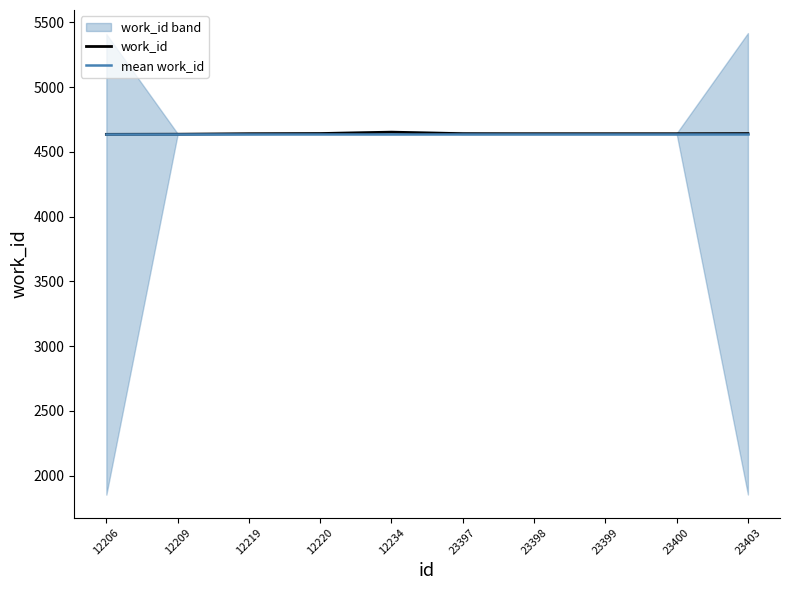

How many values in the work_id series exceed 4640?

3